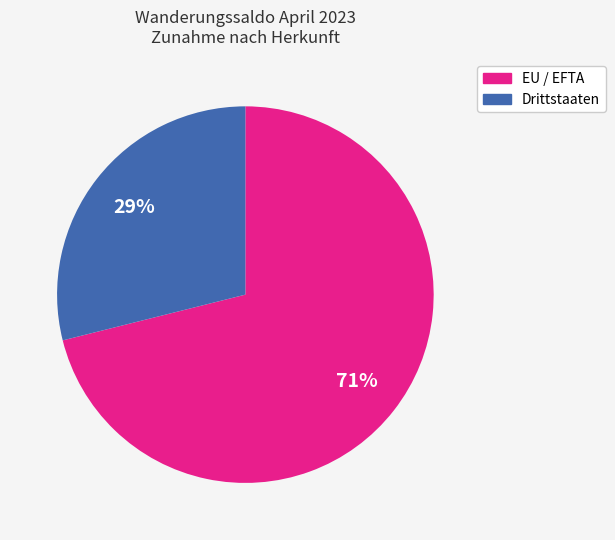

To the nearest percent, what is the difference between the largest and smallest slice percentages?

42%